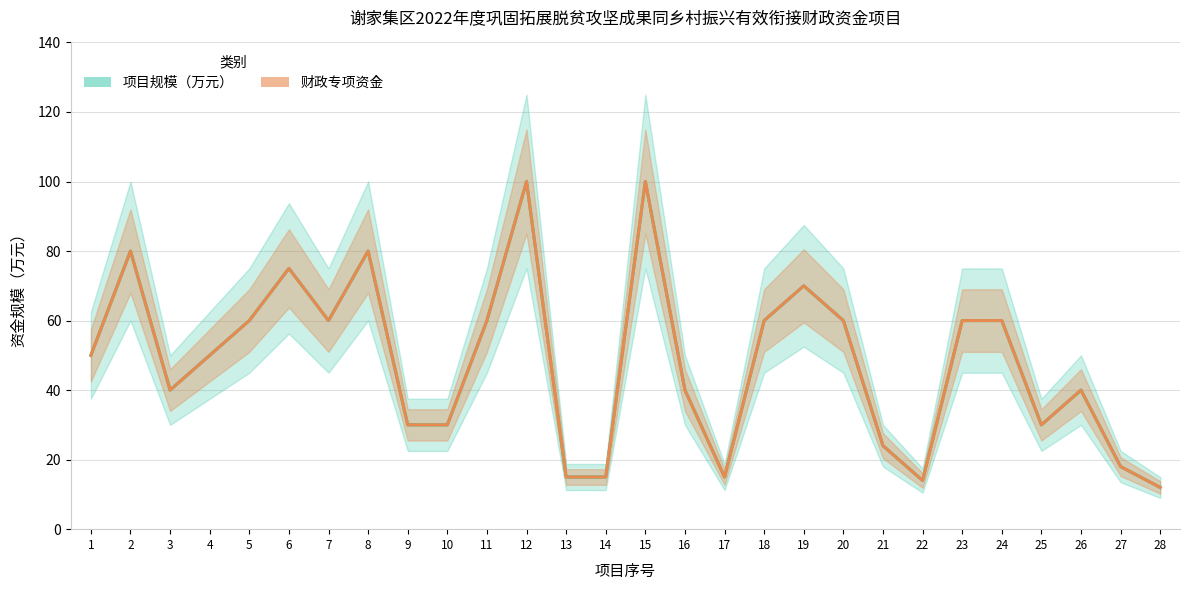

Reading left to right, transcribe all the data shown in this chart.

项目规模（万元）: 1=50	2=80	3=40	4=50	5=60	6=75	7=60	8=80	9=30	10=30	11=60	12=100	13=15	14=15	15=100	16=40	17=15	18=60	19=70	20=60	21=24	22=14	23=60	24=60	25=30	26=40	27=18	28=12
财政专项资金: 1=50	2=80	3=40	4=50	5=60	6=75	7=60	8=80	9=30	10=30	11=60	12=100	13=15	14=15	15=100	16=40	17=15	18=60	19=70	20=60	21=24	22=14	23=60	24=60	25=30	26=40	27=18	28=12